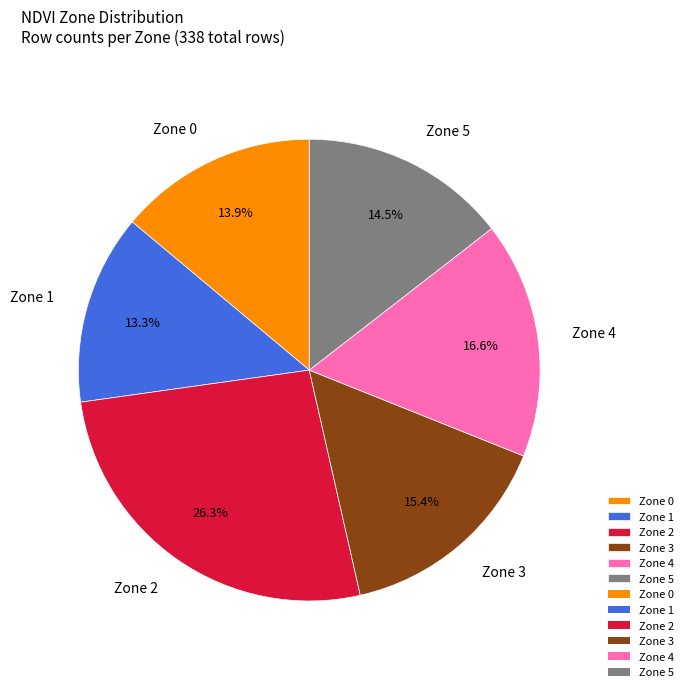

Approximately how many times larger is the value at Zone 0 compared to Zone 4?

0.8